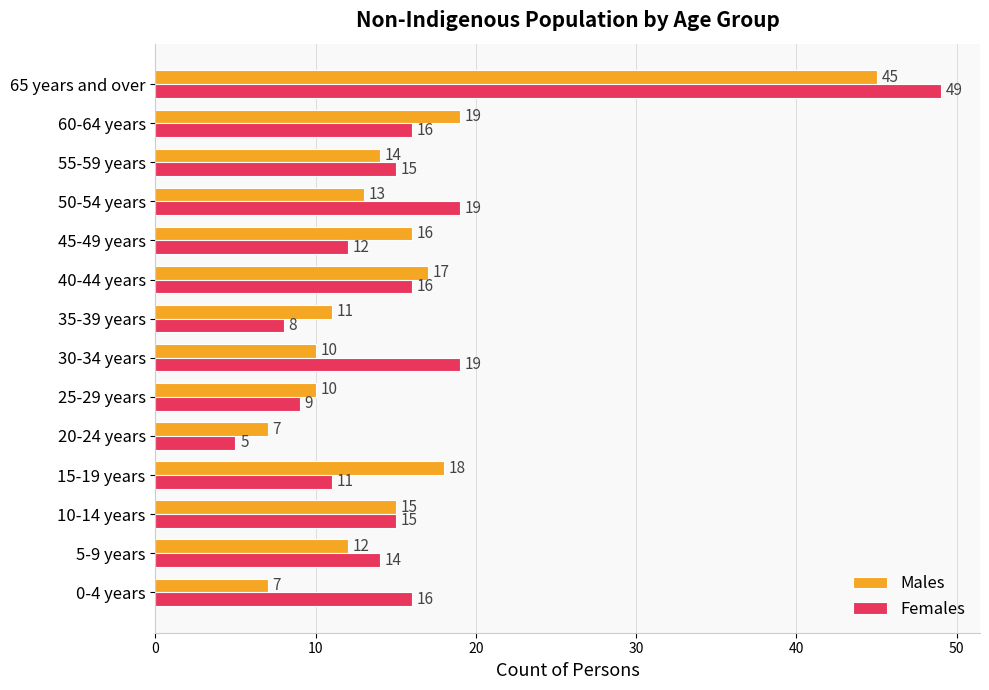

What is the difference between the maximum and second lowest values in the Females series?

41